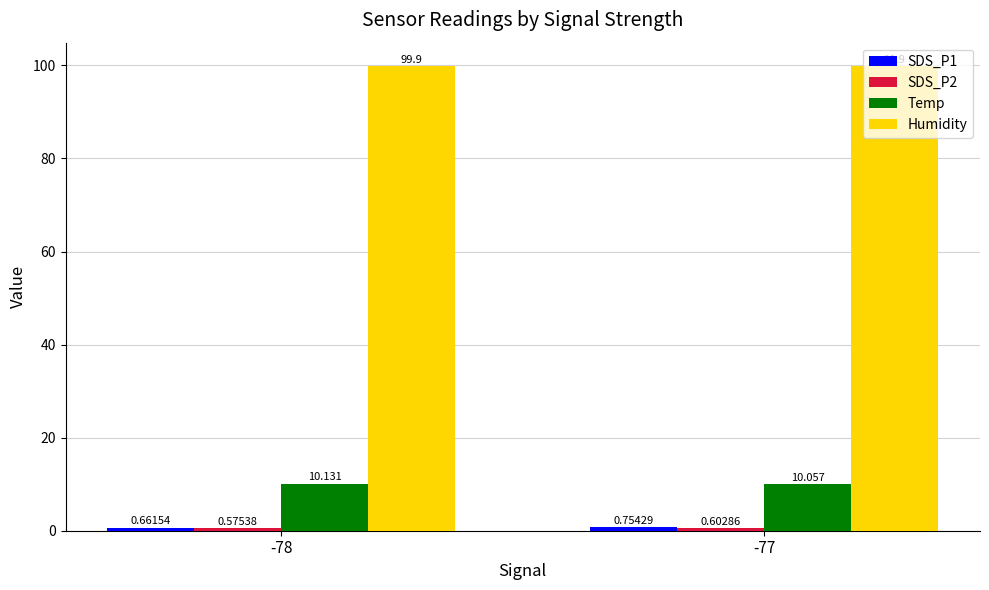

Which series has the largest total across all categories?

Humidity